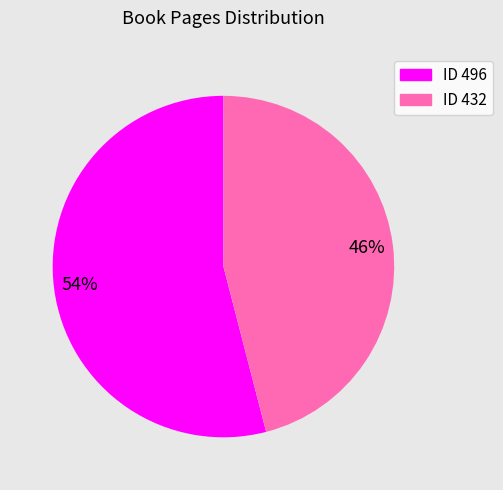

True or false: ID 496 accounts for 54% of the total.

True